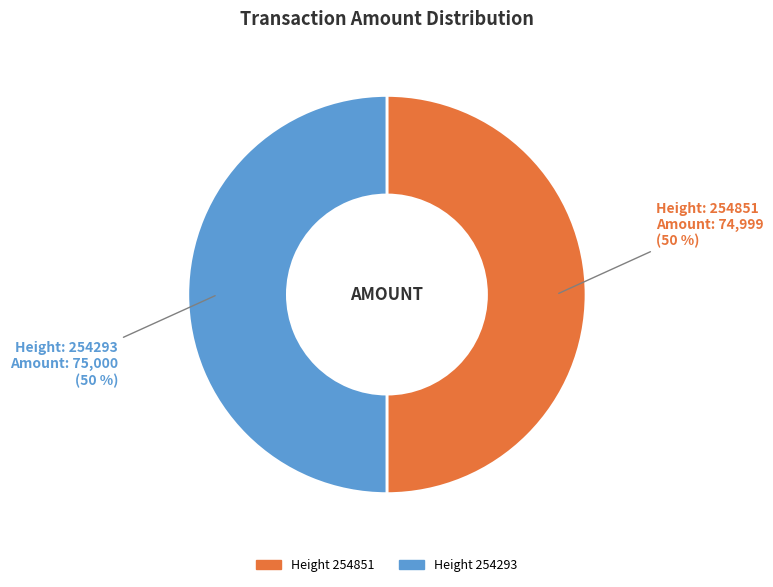

How many segments does this pie chart have?

2